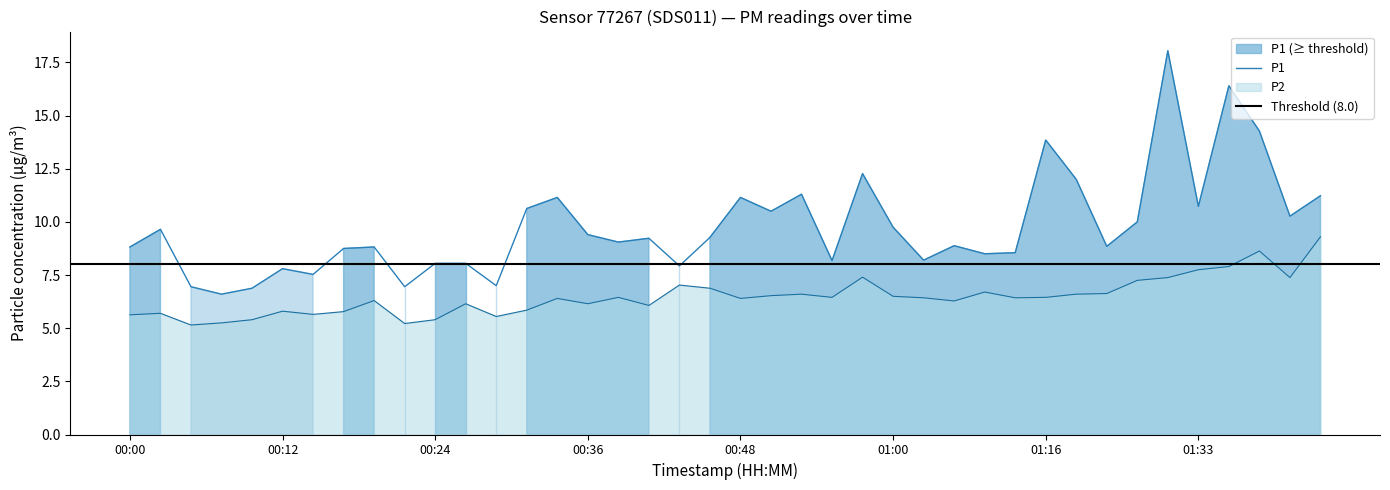

Reading right to left, list all the values displayed in this chart.

P1: 11.2	10.3	14.3	16.4	10.7	18.1	10.0	8.8	12.0	13.8	8.6	8.5	8.9	8.2	9.8	12.3	8.2	11.3	10.5	11.2	9.3	7.9	9.2	9.1	9.4	11.2	10.6	7.0	8.1	8.1	7.0	8.8	8.8	7.5	7.8	6.9	6.6	7.0	9.7	8.8
P2: 9.3	7.4	8.6	7.9	7.8	7.4	7.2	6.6	6.6	6.5	6.4	6.7	6.3	6.4	6.5	7.4	6.5	6.6	6.5	6.4	6.9	7.0	6.1	6.5	6.2	6.4	5.8	5.5	6.2	5.4	5.2	6.3	5.8	5.7	5.8	5.4	5.2	5.2	5.7	5.6